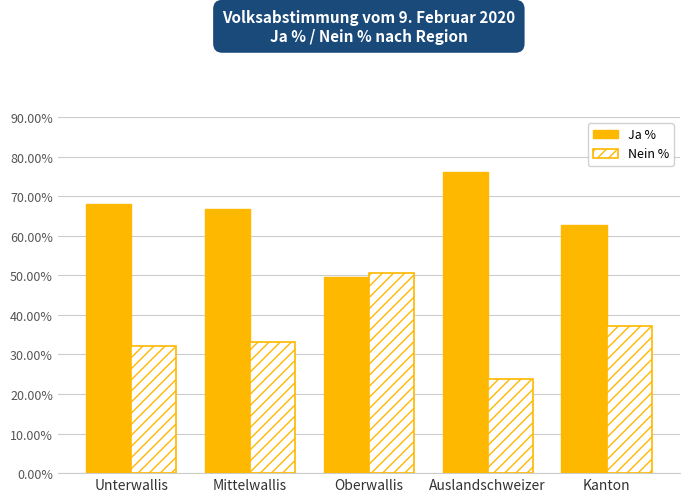

How many bars are there in total?

10